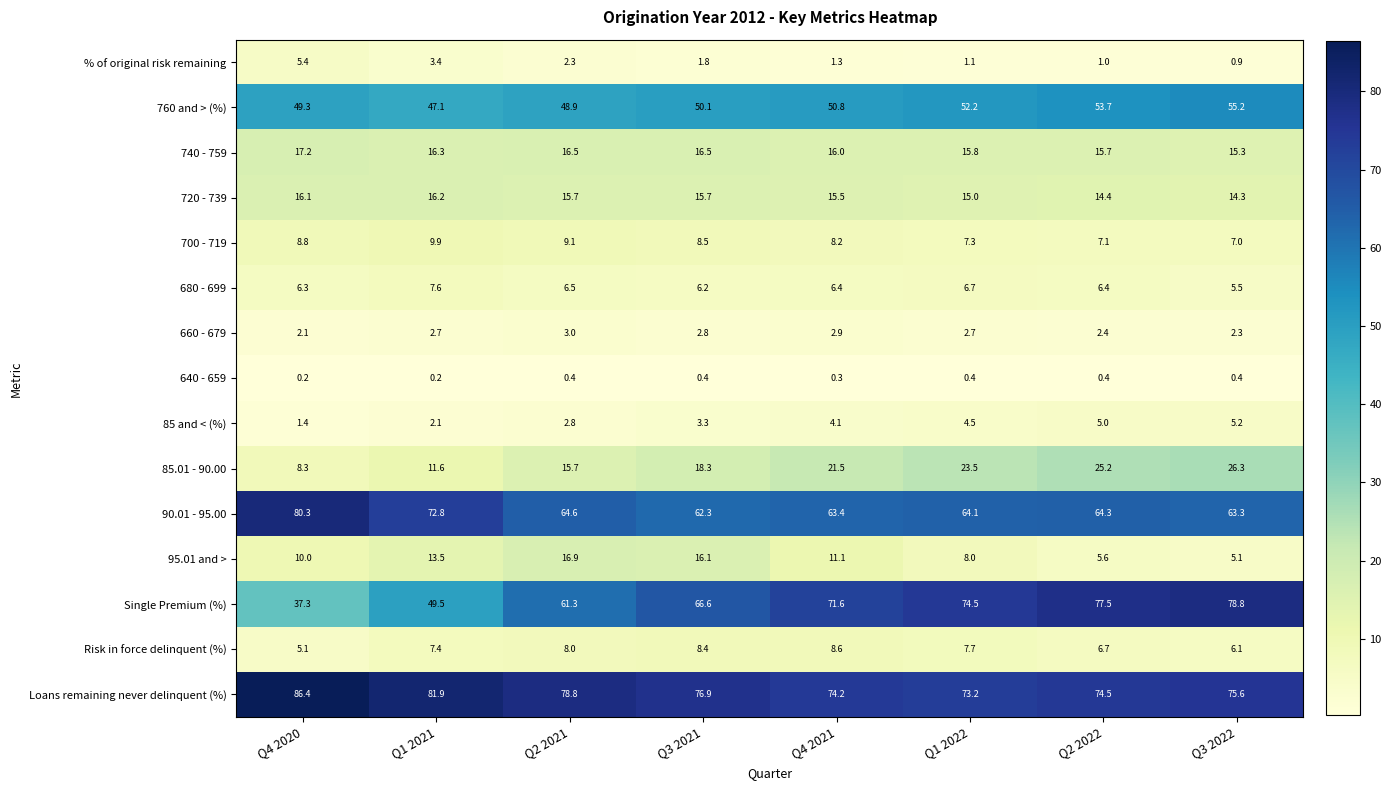

Which series has the largest range (max minus min)?

Single Premium (%)